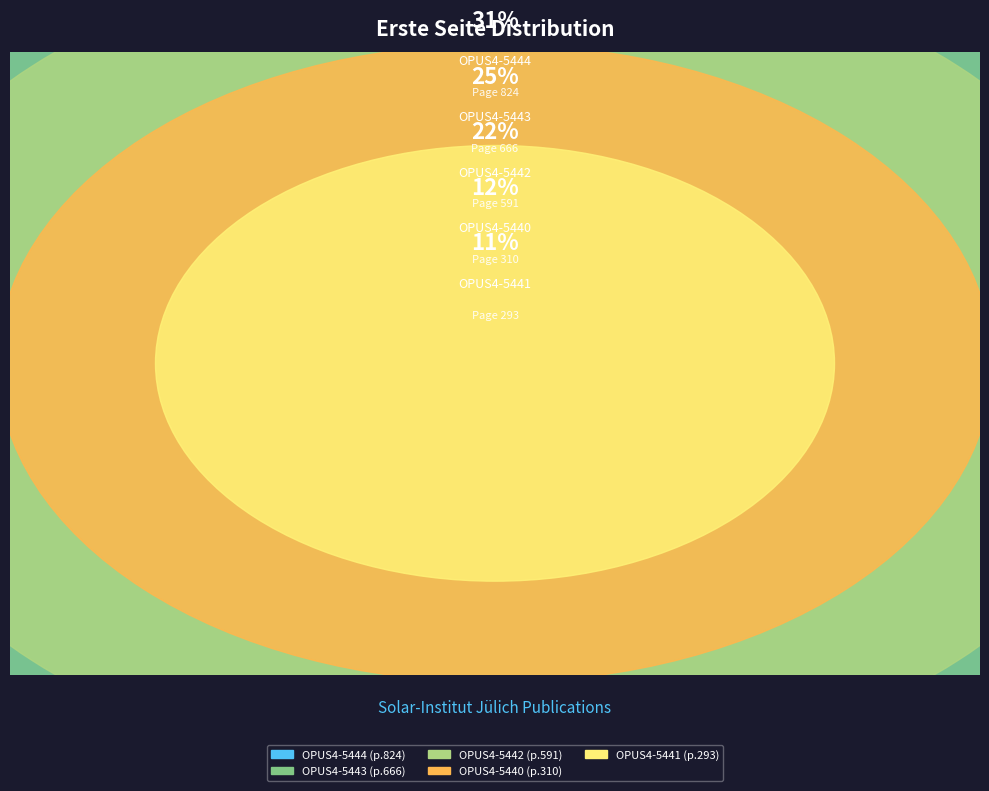

Which slice is the smallest?

OPUS4-5441